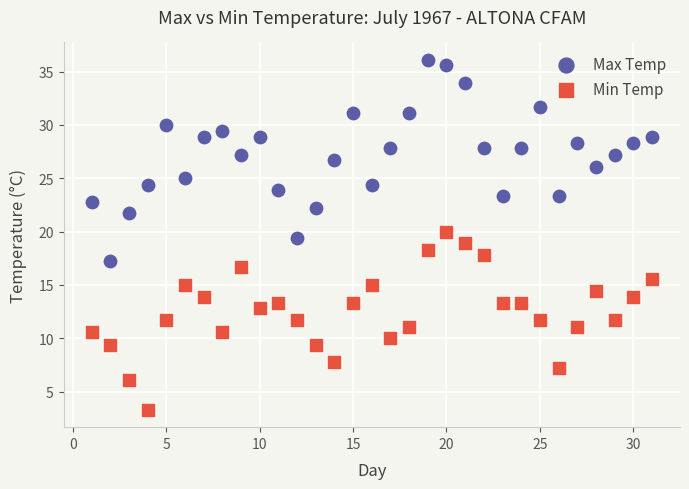

Which series reaches the maximum Y coordinate?

Max Temp